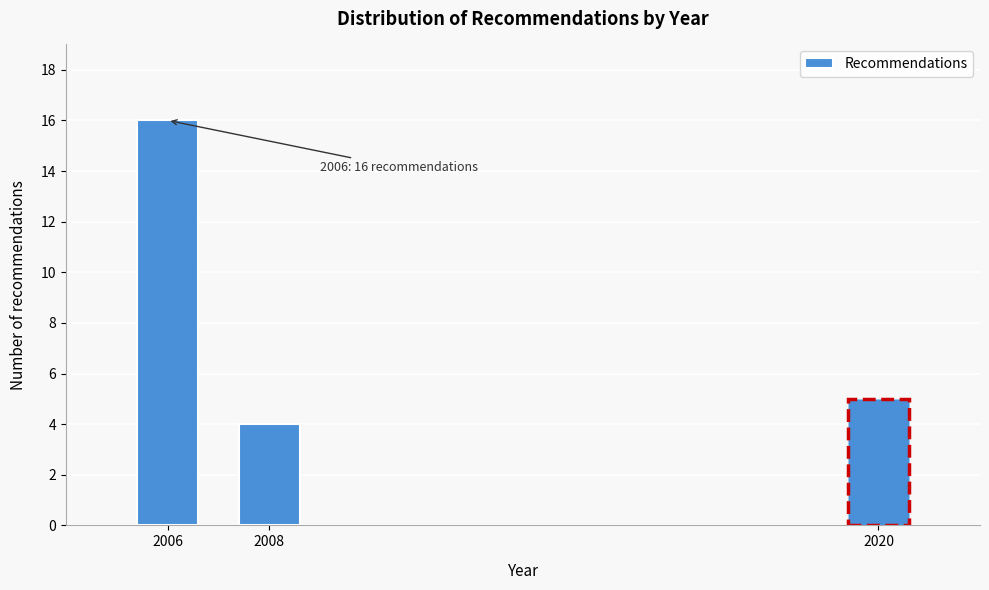

Reading left to right, extract all data points from this chart.

2006=16	2008=4	2020=5